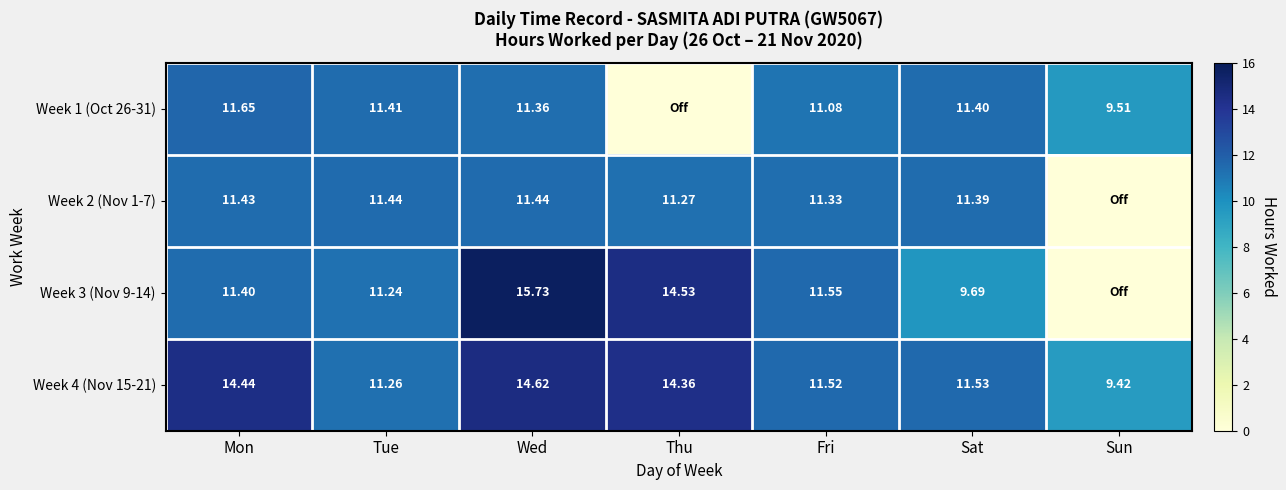

The Week 4 (Nov 15-21) series shows 14.6 at Wed. True or false?

True